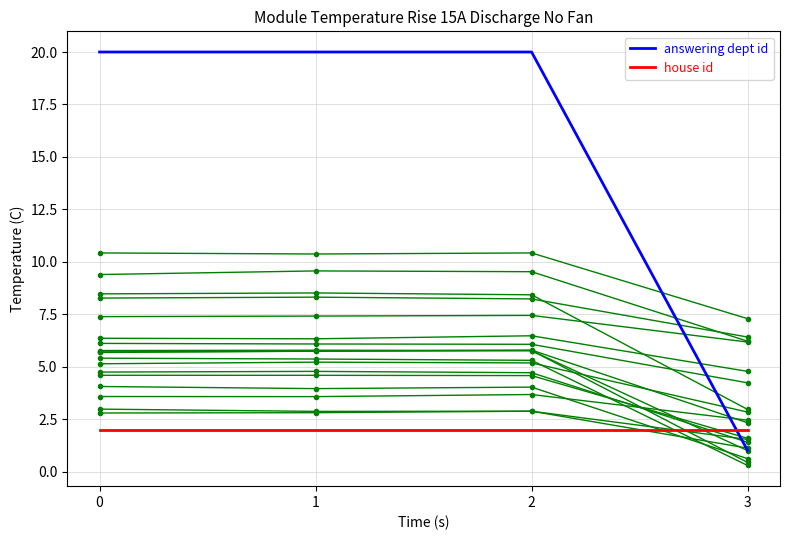

True or false: house id and answering dept id intersect in this chart.

True